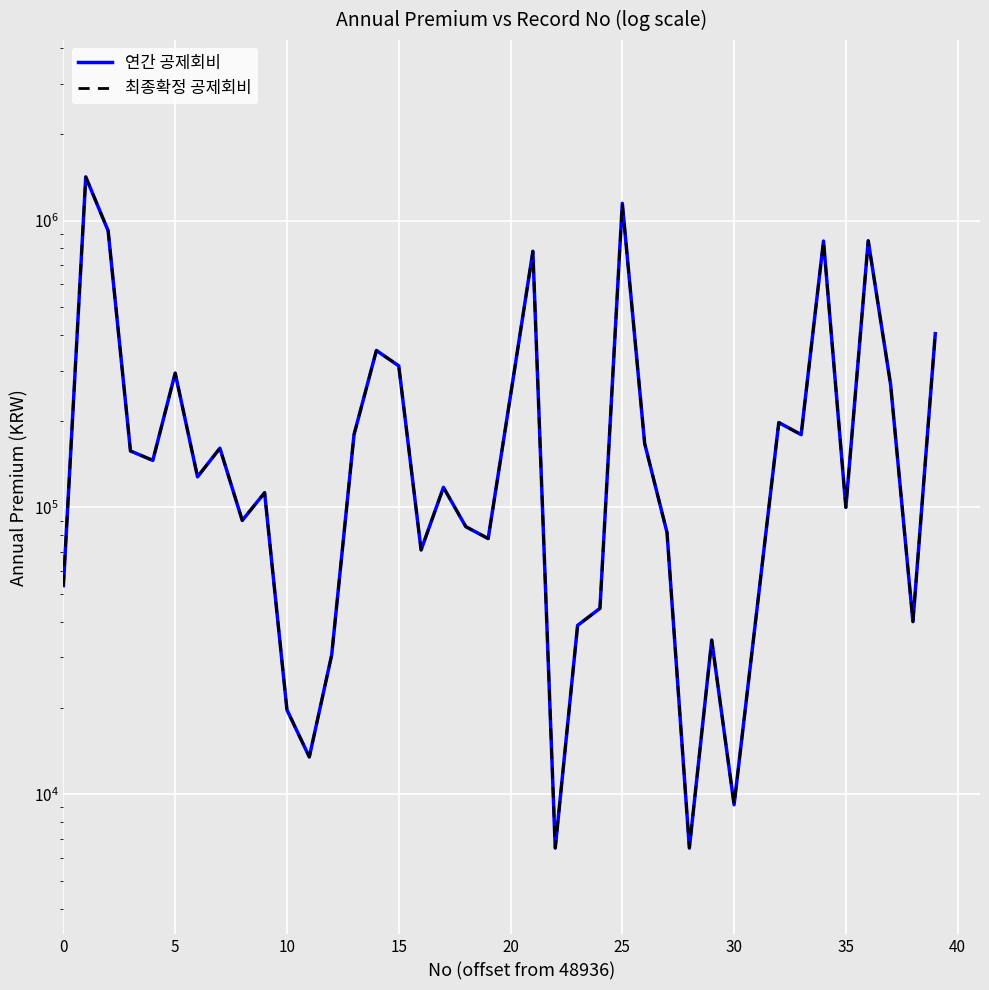

At which label is 연간 공제회비 closest to 713150?

21